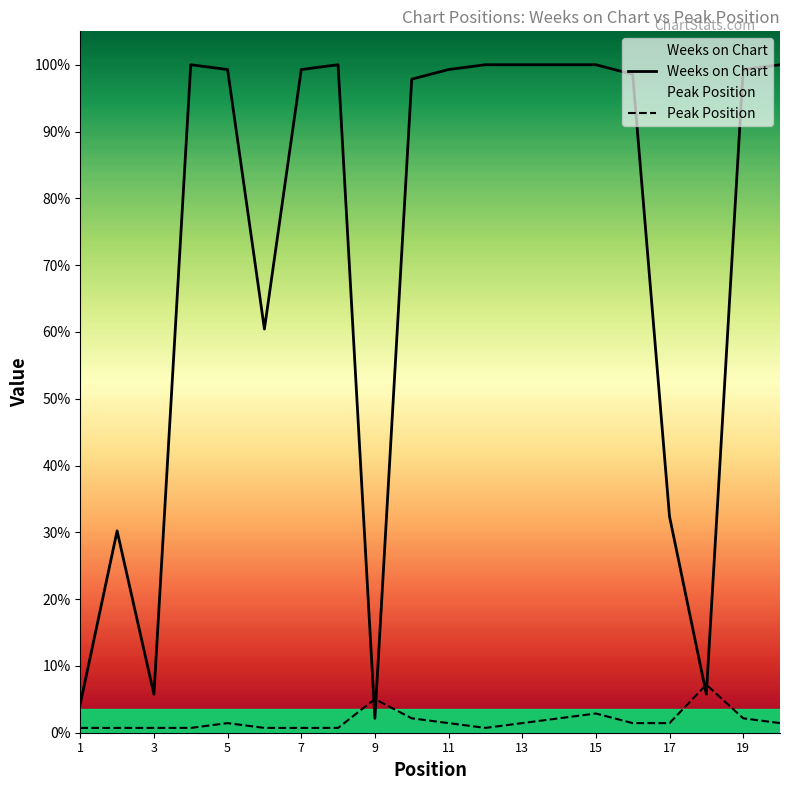

Which category has the highest value in the Peak Position series?

18